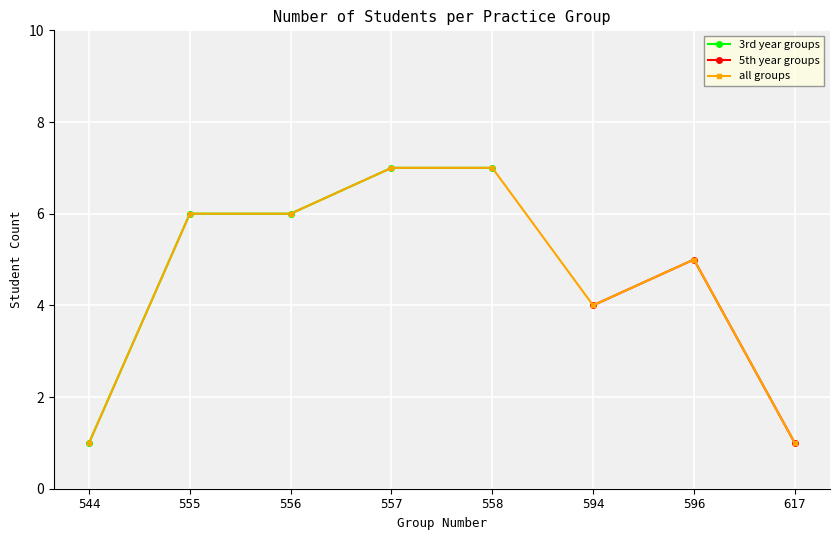

True or false: group_558 and group_544 cross at least once.

False